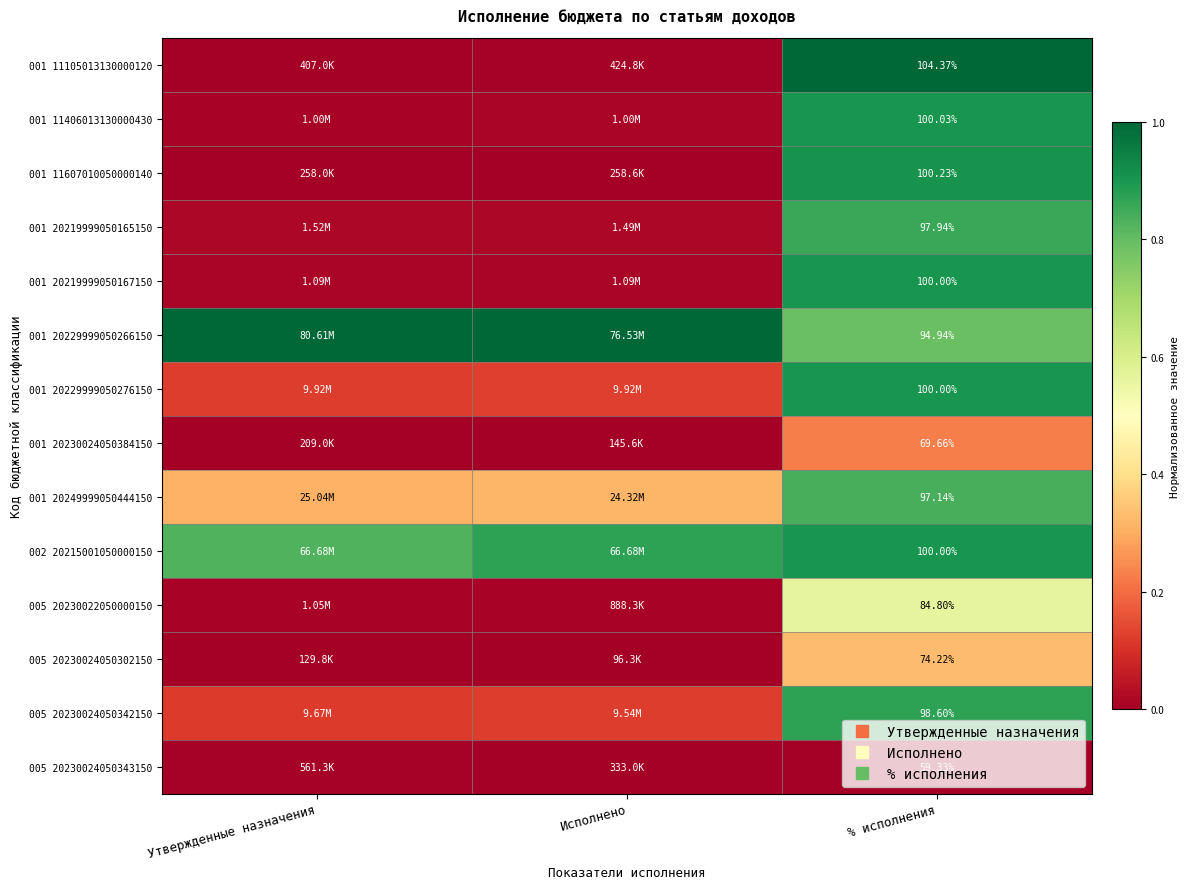

List the series in order of their peak value, highest first.

001 11105013130000120, 001 20229999050266150, 001 11607010050000140, 001 11406013130000430, 001 20219999050167150, 001 20229999050276150, 002 20215001050000150, 005 20230024050342150, 001 20219999050165150, 001 20249999050444150, 005 20230022050000150, 005 20230024050302150, 001 20230024050384150, 005 20230024050343150